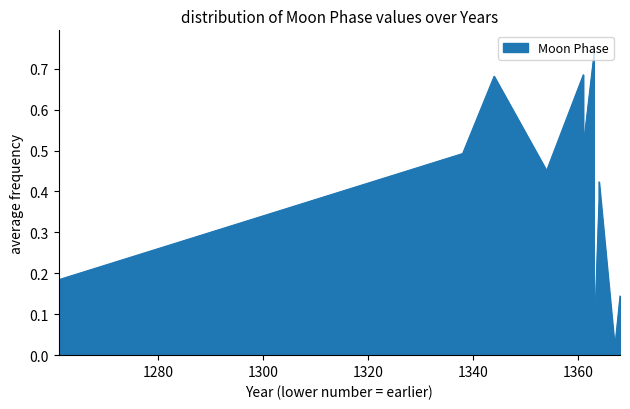

The value at 1363 is 1.1. True or false?

False